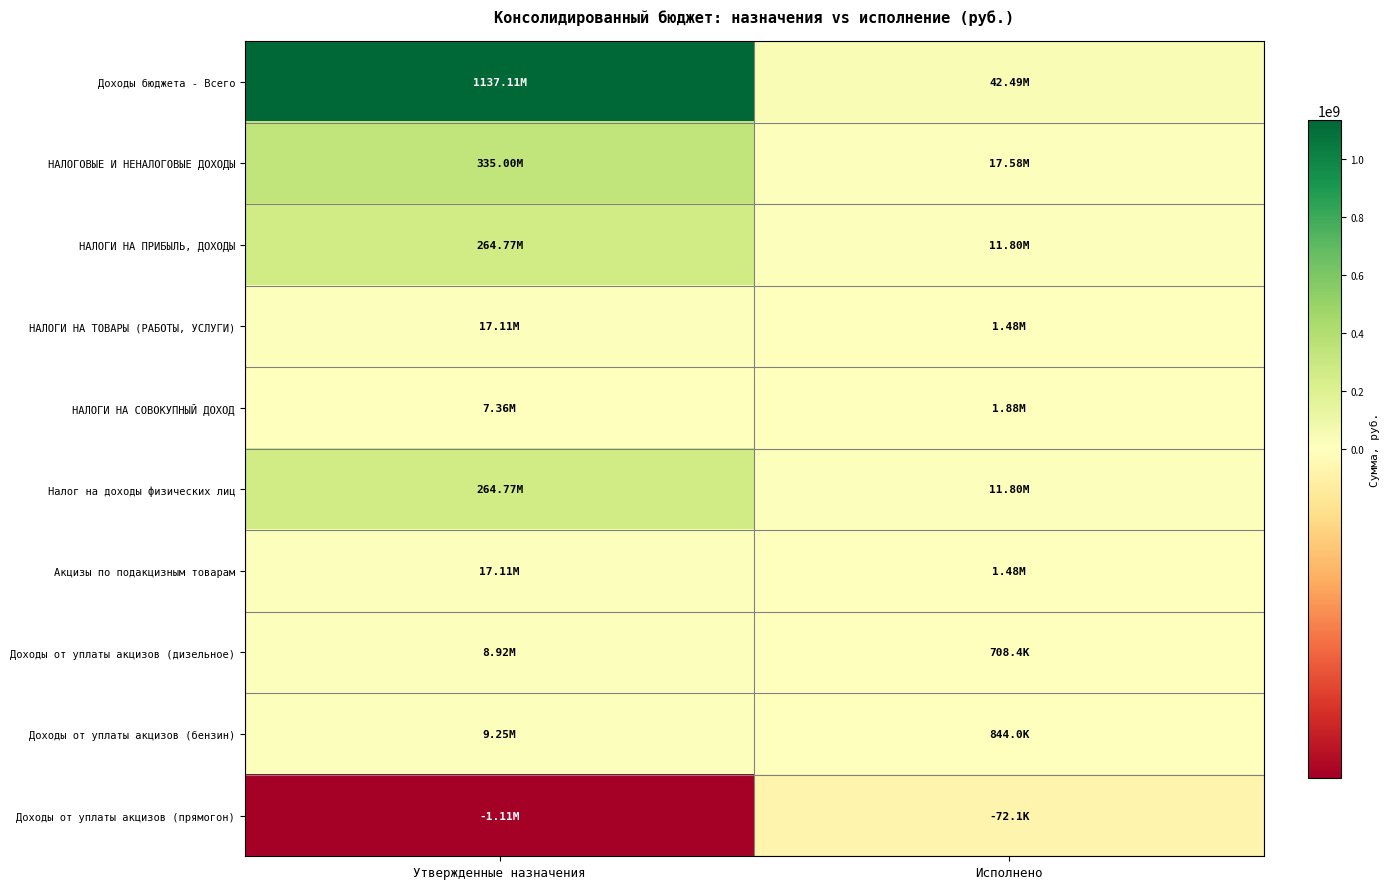

Which series has the largest total across all categories?

Доходы бюджета - Всего